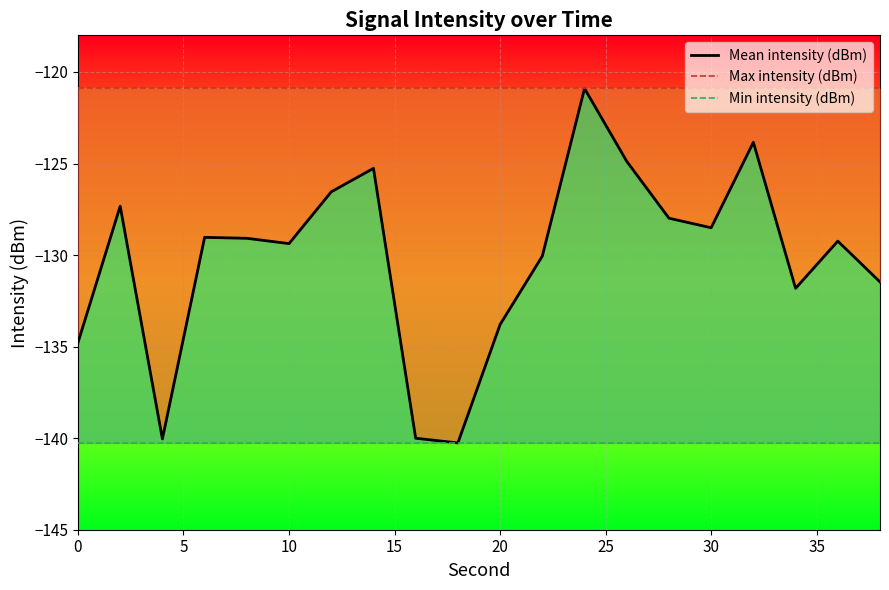

How many categories are shown in the chart?

20